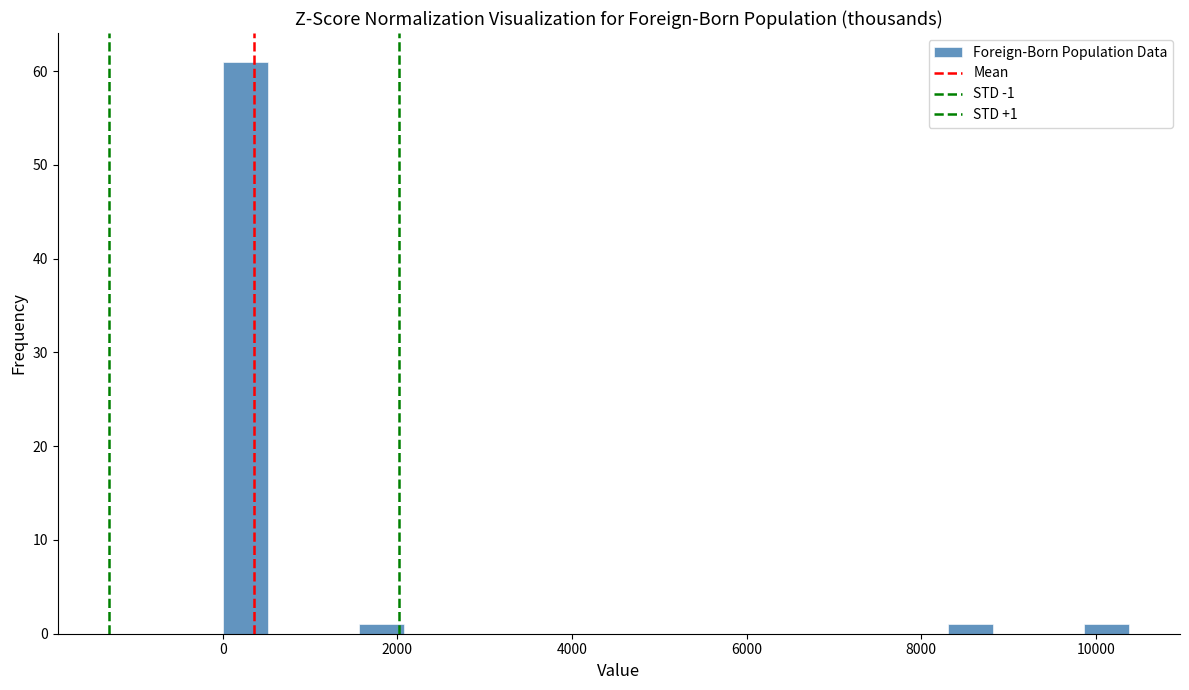

Read against the x-axis, roughly where is the centre of the tallest bar?

200